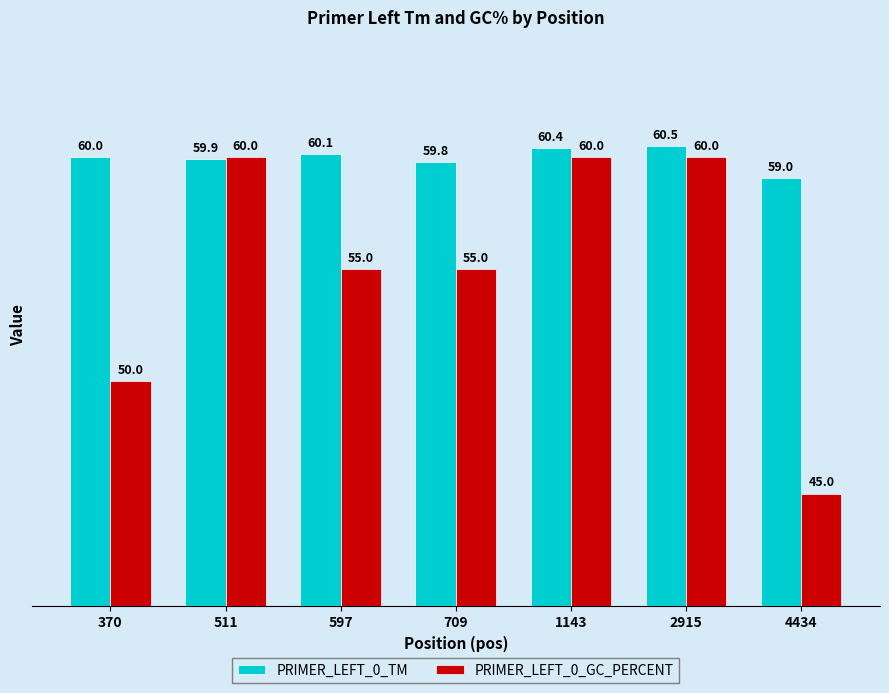

Which series has the widest spread of values?

PRIMER_LEFT_0_GC_PERCENT